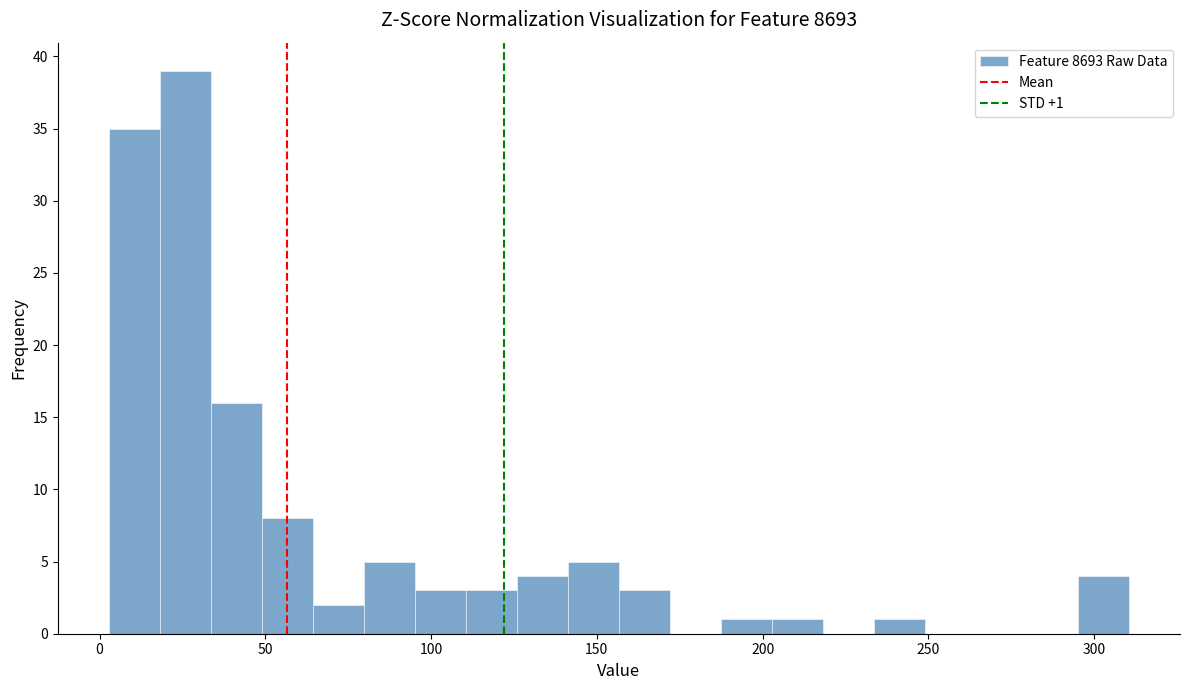

Around what value on the x-axis is the tallest bar? Give the approximate position of its centre, as read against the axis.

25